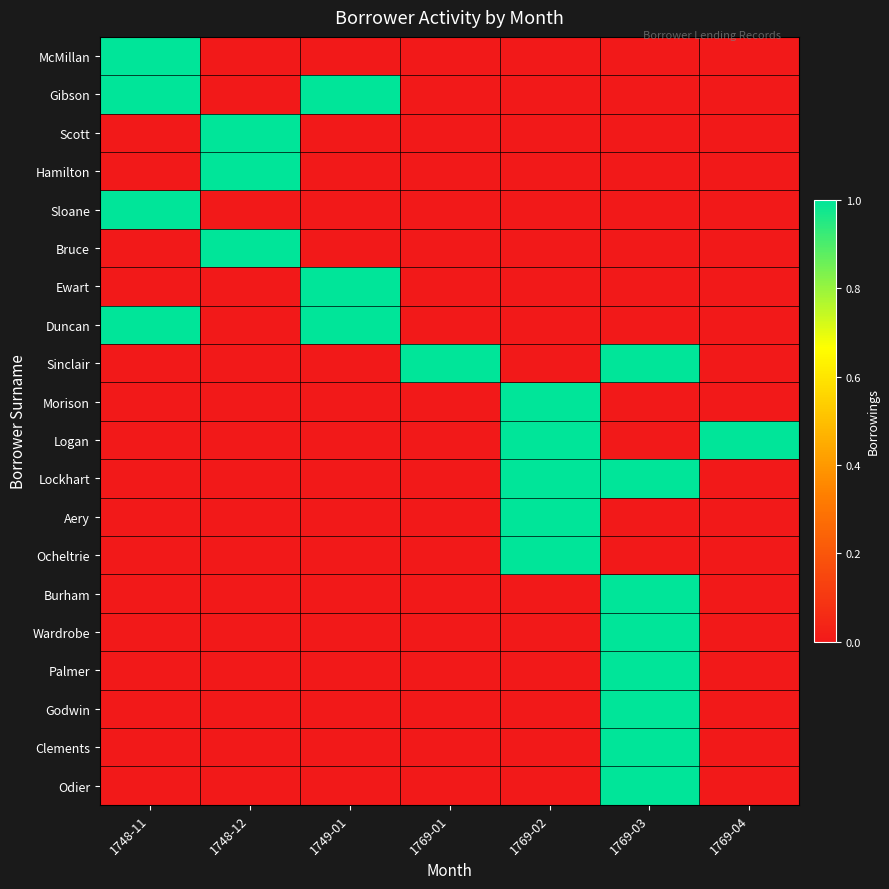

Reading left to right, list all the values displayed in this chart.

McMillan: 1748-11=1	1748-12=0	1749-01=0	1769-01=0	1769-02=0	1769-03=0	1769-04=0
Gibson: 1748-11=1	1748-12=0	1749-01=1	1769-01=0	1769-02=0	1769-03=0	1769-04=0
Scott: 1748-11=0	1748-12=1	1749-01=0	1769-01=0	1769-02=0	1769-03=0	1769-04=0
Hamilton: 1748-11=0	1748-12=1	1749-01=0	1769-01=0	1769-02=0	1769-03=0	1769-04=0
Sloane: 1748-11=1	1748-12=0	1749-01=0	1769-01=0	1769-02=0	1769-03=0	1769-04=0
Bruce: 1748-11=0	1748-12=1	1749-01=0	1769-01=0	1769-02=0	1769-03=0	1769-04=0
Ewart: 1748-11=0	1748-12=0	1749-01=1	1769-01=0	1769-02=0	1769-03=0	1769-04=0
Duncan: 1748-11=1	1748-12=0	1749-01=1	1769-01=0	1769-02=0	1769-03=0	1769-04=0
Sinclair: 1748-11=0	1748-12=0	1749-01=0	1769-01=1	1769-02=0	1769-03=1	1769-04=0
Morison: 1748-11=0	1748-12=0	1749-01=0	1769-01=0	1769-02=1	1769-03=0	1769-04=0
Logan: 1748-11=0	1748-12=0	1749-01=0	1769-01=0	1769-02=1	1769-03=0	1769-04=1
Lockhart: 1748-11=0	1748-12=0	1749-01=0	1769-01=0	1769-02=1	1769-03=1	1769-04=0
Aery: 1748-11=0	1748-12=0	1749-01=0	1769-01=0	1769-02=1	1769-03=0	1769-04=0
Ocheltrie: 1748-11=0	1748-12=0	1749-01=0	1769-01=0	1769-02=1	1769-03=0	1769-04=0
Burham: 1748-11=0	1748-12=0	1749-01=0	1769-01=0	1769-02=0	1769-03=1	1769-04=0
Wardrobe: 1748-11=0	1748-12=0	1749-01=0	1769-01=0	1769-02=0	1769-03=1	1769-04=0
Palmer: 1748-11=0	1748-12=0	1749-01=0	1769-01=0	1769-02=0	1769-03=1	1769-04=0
Godwin: 1748-11=0	1748-12=0	1749-01=0	1769-01=0	1769-02=0	1769-03=1	1769-04=0
Clements: 1748-11=0	1748-12=0	1749-01=0	1769-01=0	1769-02=0	1769-03=1	1769-04=0
Odier: 1748-11=0	1748-12=0	1749-01=0	1769-01=0	1769-02=0	1769-03=1	1769-04=0